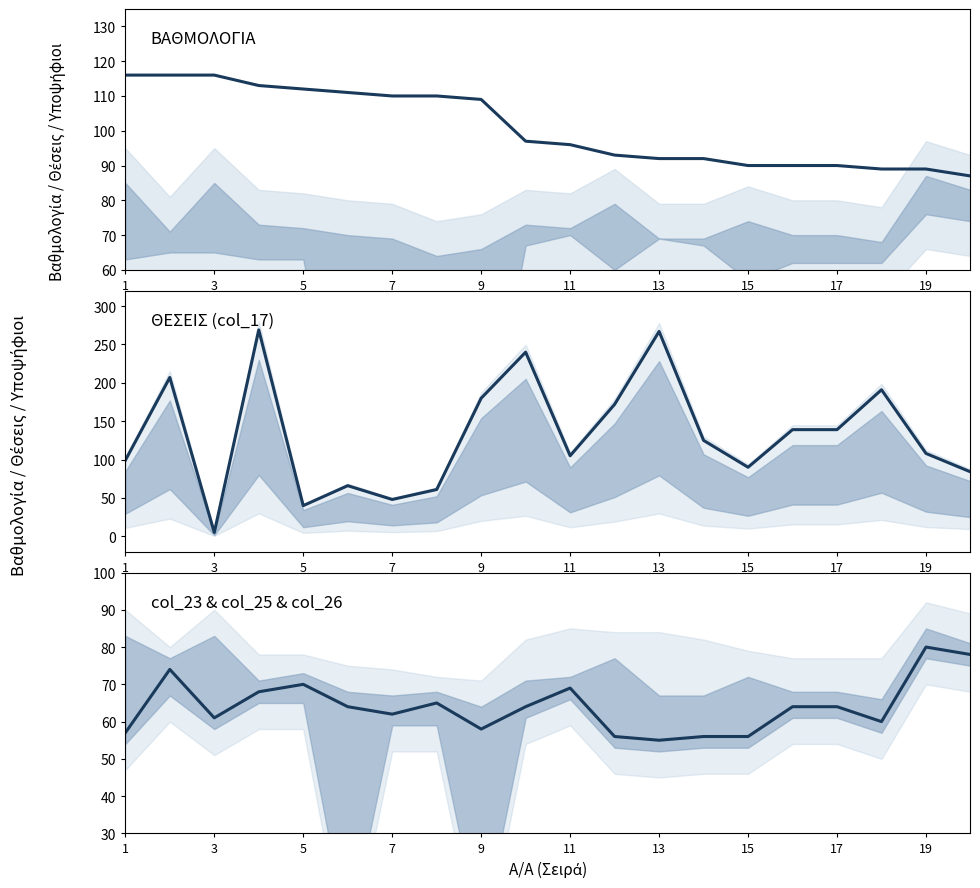

Reading left to right, extract all data points from this chart.

Score: 116	116	116	113	112	111	110	110	109	97	96	93	92	92	90	90	90	89	89	87
col_17: 99	207	5	269	40	66	48	61	180	240	105	172	267	125	90	139	139	191	108	84
col_23: 57	74	61	68	70	64	62	65	58	64	69	56	55	56	56	64	64	60	80	78